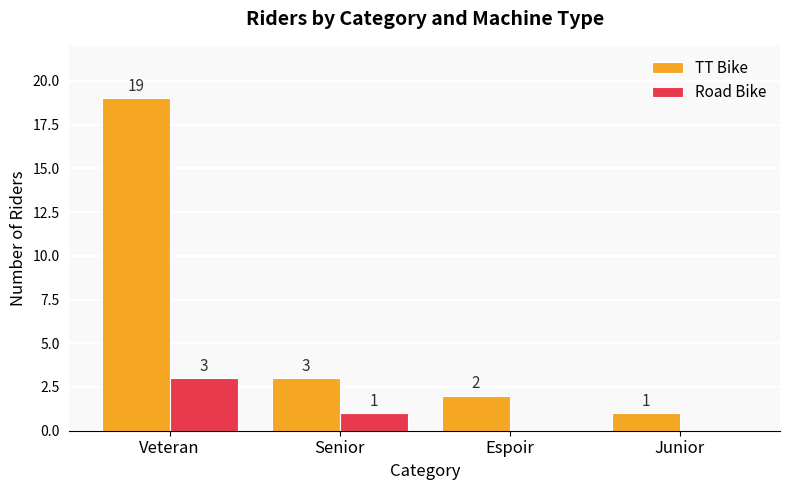

What is the highest value of the TT Bike series?

19